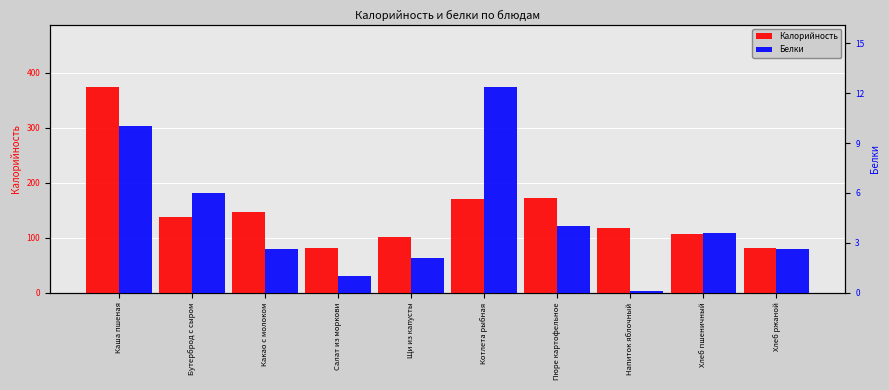

At which category is the sum across all series the highest?

Каша пшеная